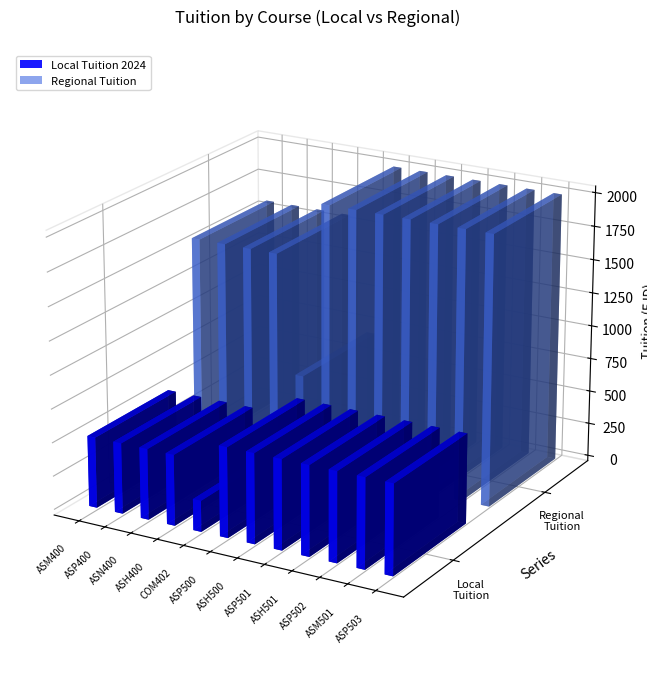

What is the value of the Regional Tuition bar at the 3rd from the left?

1579.9